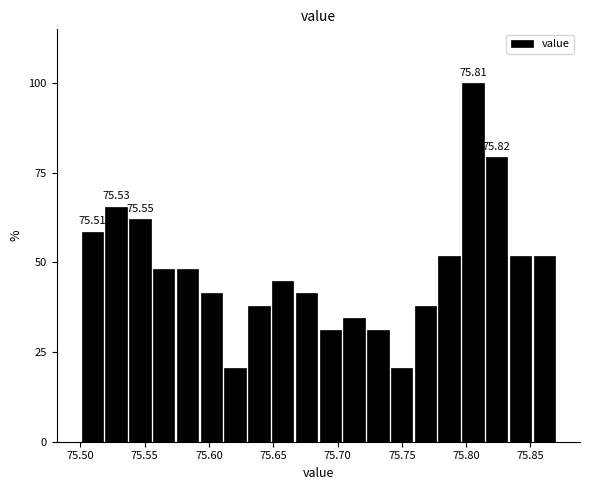

Around what value on the x-axis is the tallest bar? Give the approximate position of its centre, as read against the axis.

75.805